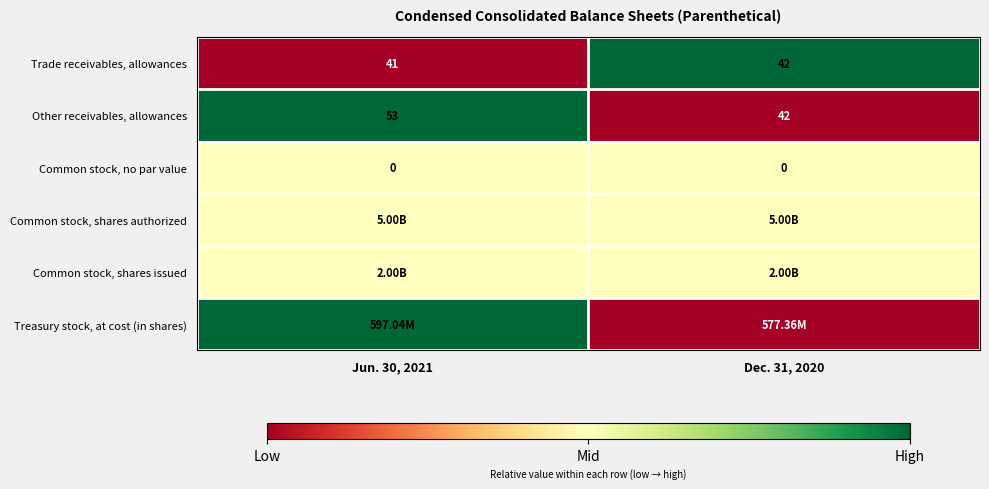

List the labels in order of Trade receivables, allowances value, largest first.

Dec. 31, 2020, Jun. 30, 2021